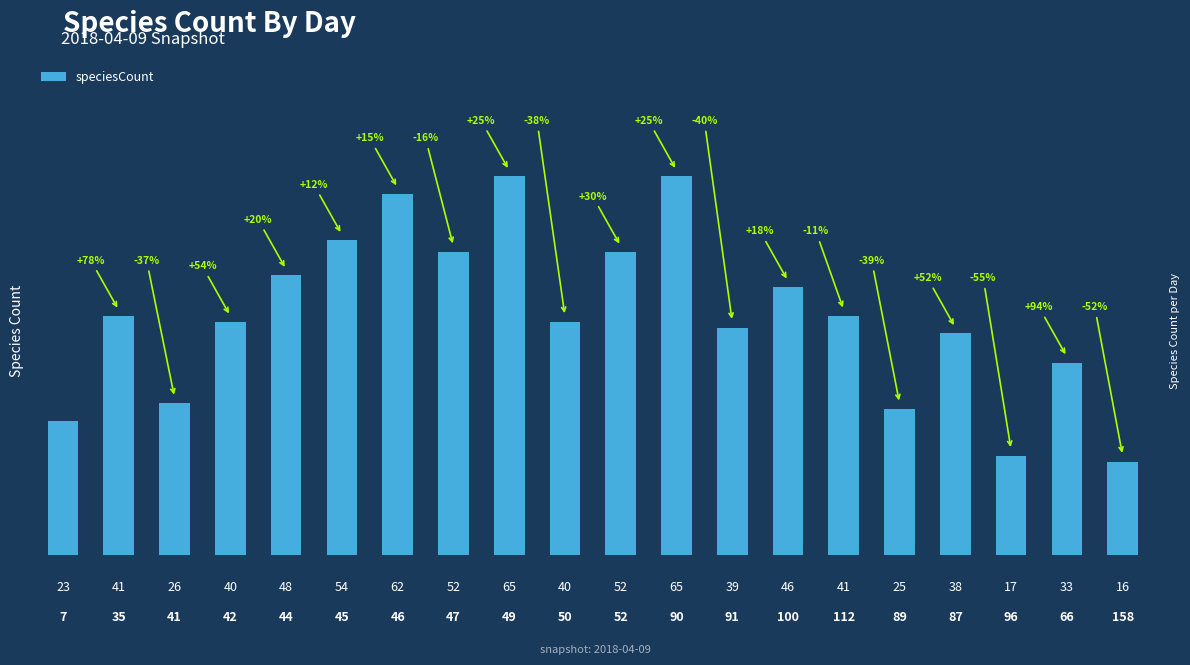

Read the value at 89, to the nearest 5.

25